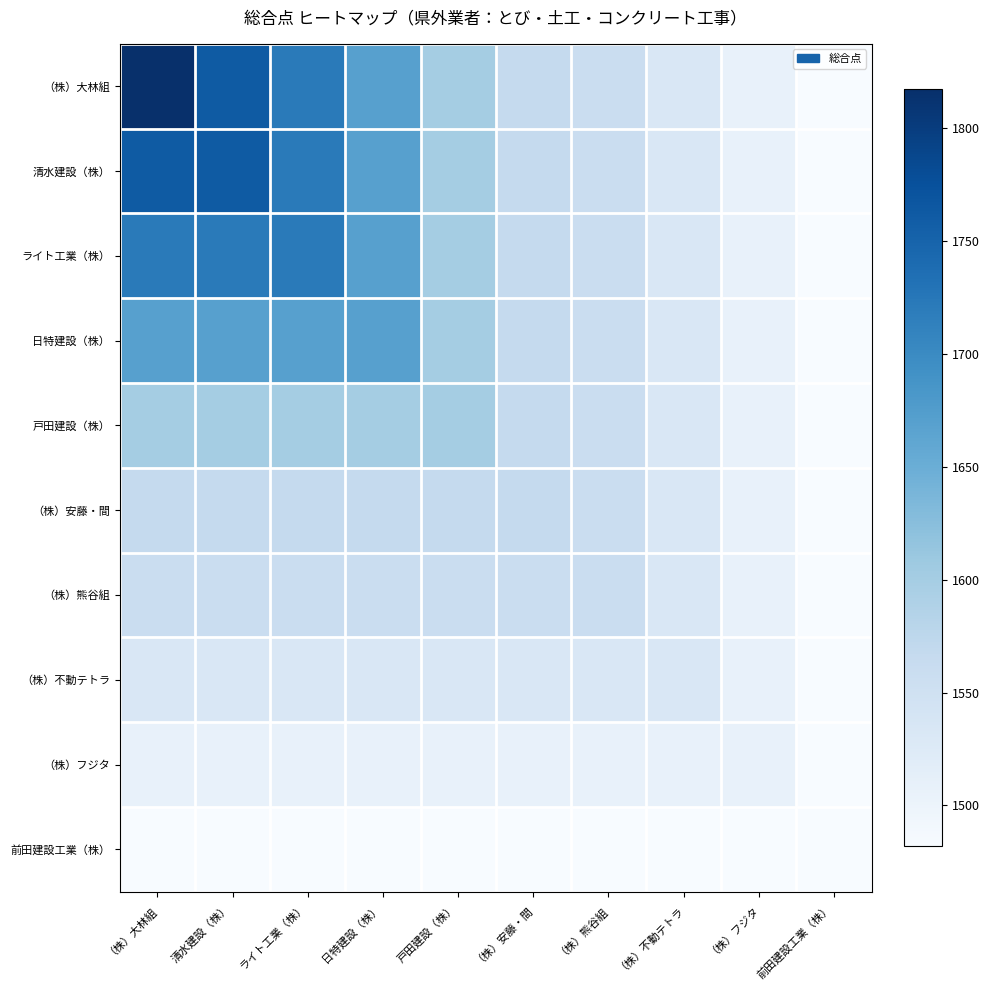

Which series changed the most between 日特建設（株） and 戸田建設（株）?

（株）大林組